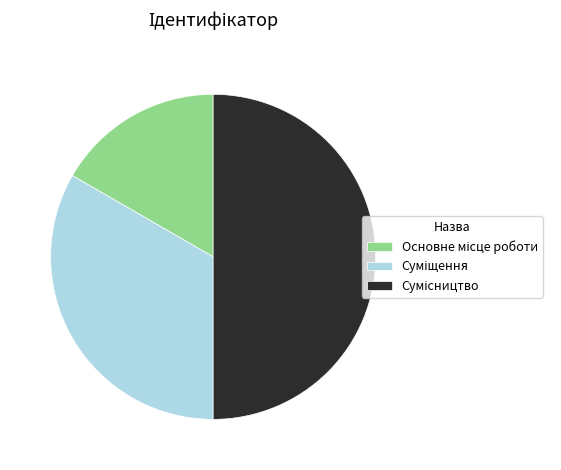

What is the change in value from Суміщення to Сумісництво?

+1